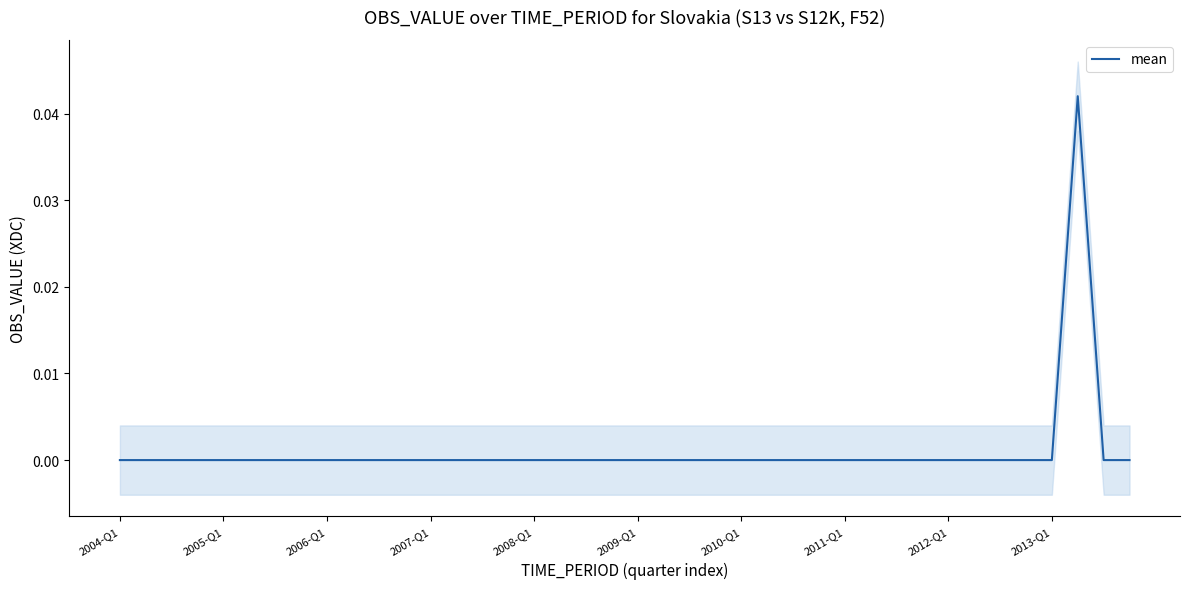

Count the number of categories in the chart.

40